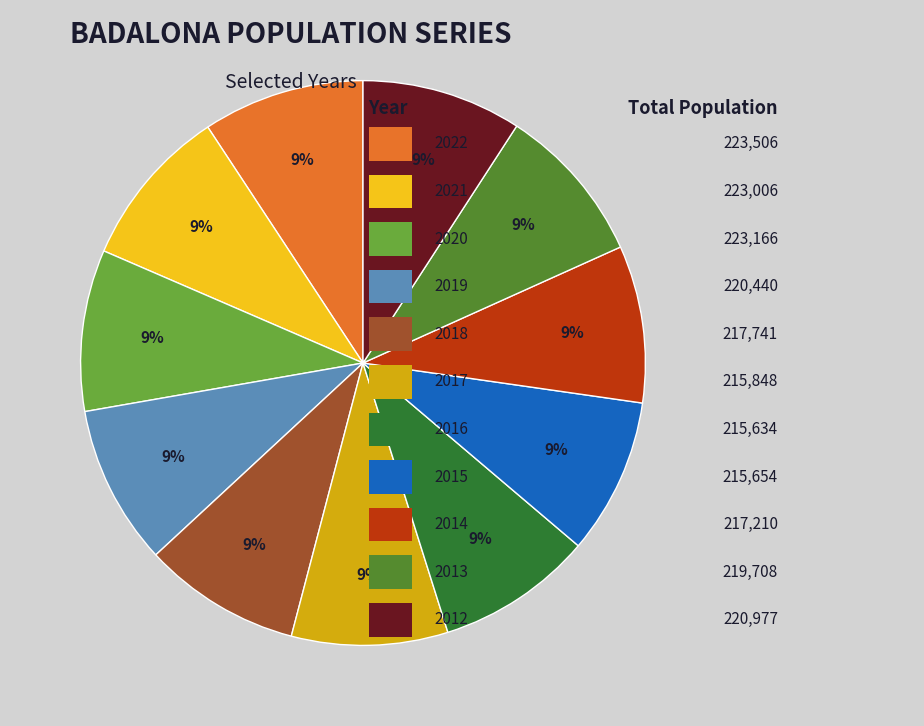

To the nearest percent, what is the average slice percentage?

9%